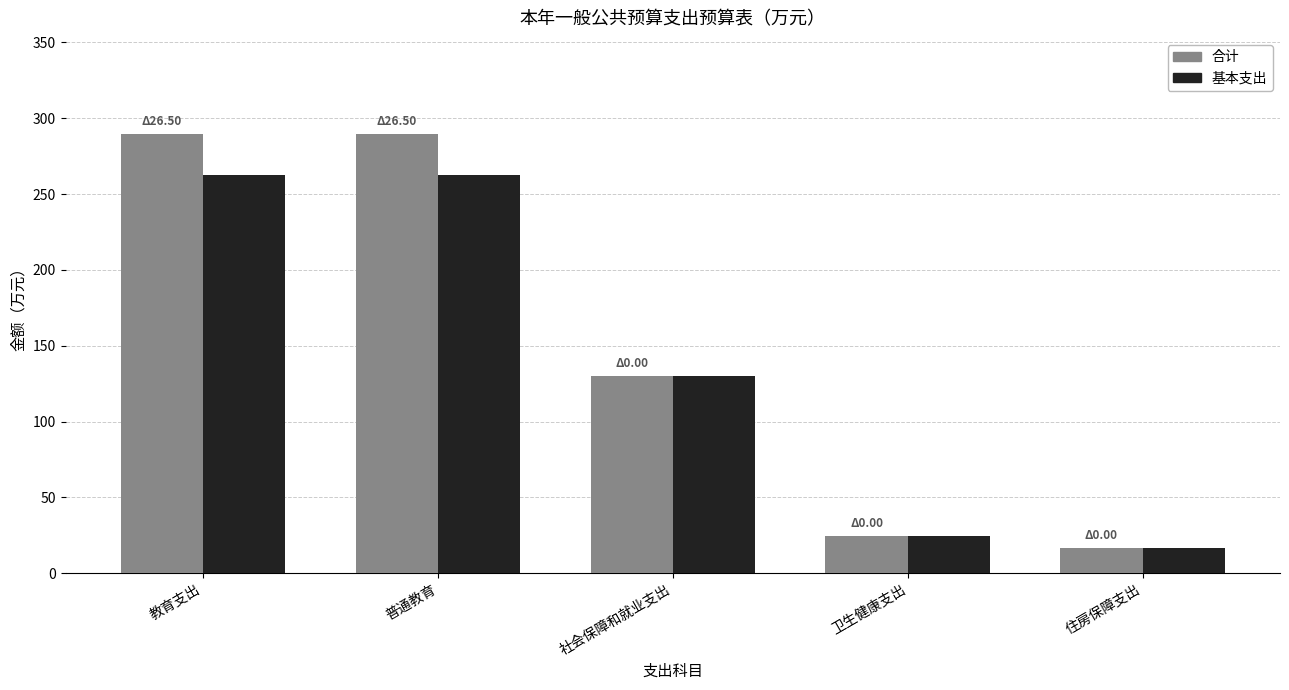

True or false: 合计 has a value of 395.7 at 普通教育.

False